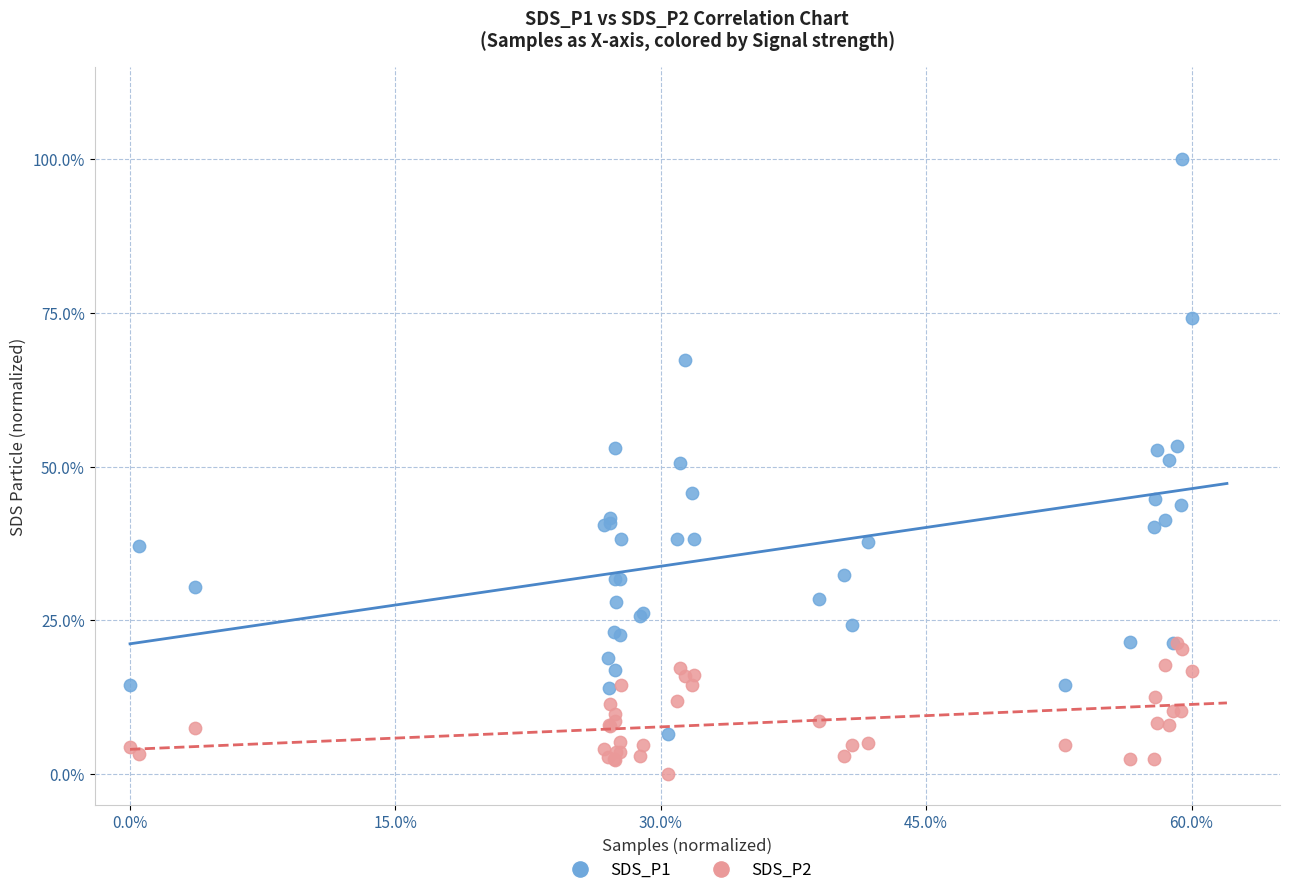

What are all the series names shown in the legend?

SDS_P1, SDS_P2